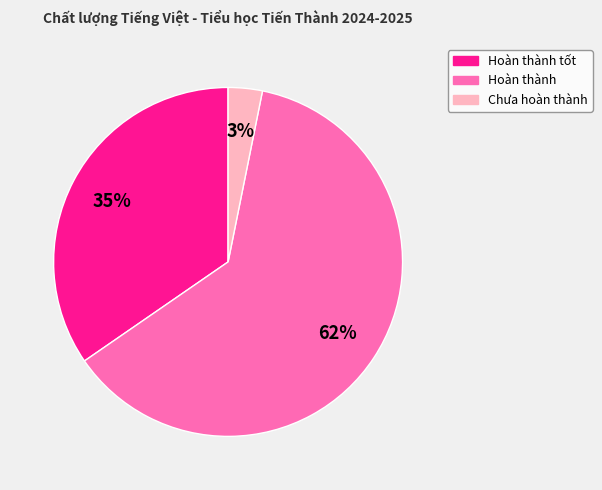

Is there a majority slice in this chart?

Yes